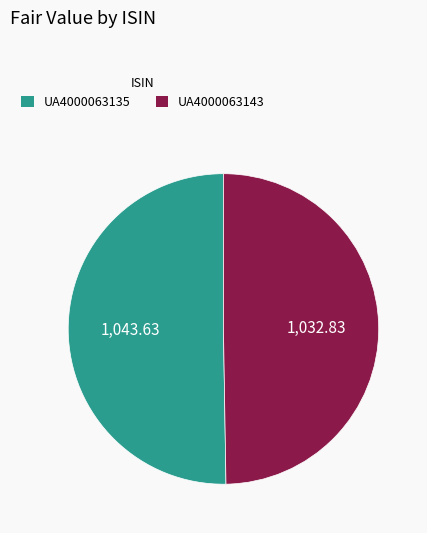

Is the sum of UA4000063143 and UA4000063135 greater than half?

Yes